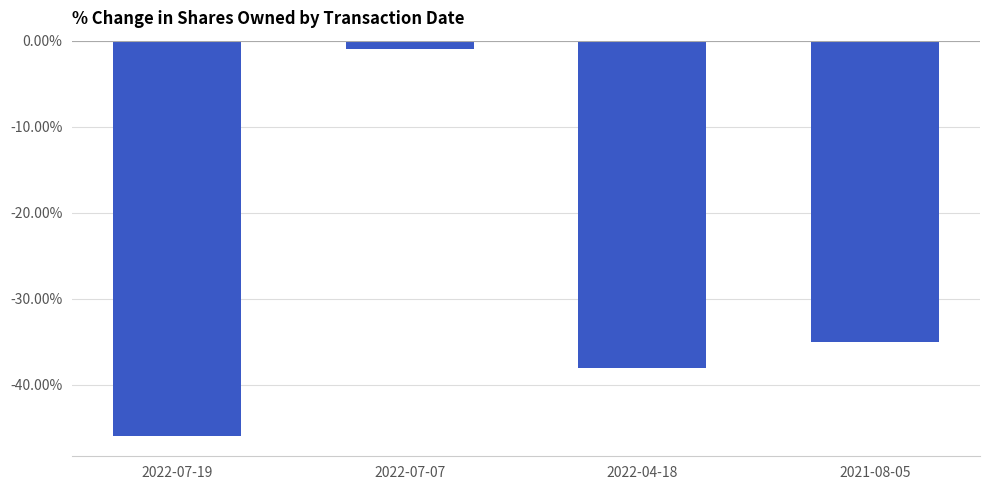

Which label corresponds to the smallest value in the chart?

2022-07-19